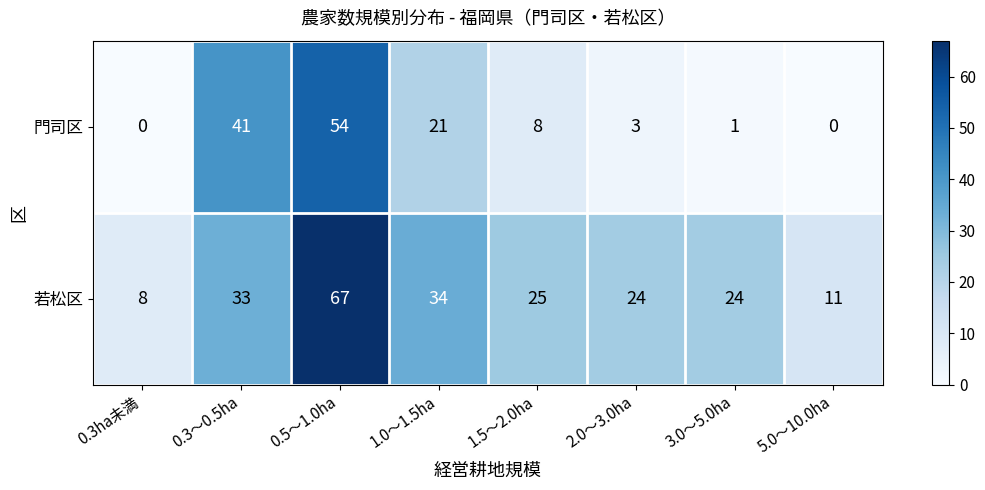

Reading right to left, what are all the values shown in this chart?

門司区: 5.0～10.0ha=0	3.0～5.0ha=1	2.0～3.0ha=3	1.5～2.0ha=8	1.0～1.5ha=21	0.5～1.0ha=54	0.3～0.5ha=41	0.3ha未満=0
若松区: 5.0～10.0ha=11	3.0～5.0ha=24	2.0～3.0ha=24	1.5～2.0ha=25	1.0～1.5ha=34	0.5～1.0ha=67	0.3～0.5ha=33	0.3ha未満=8